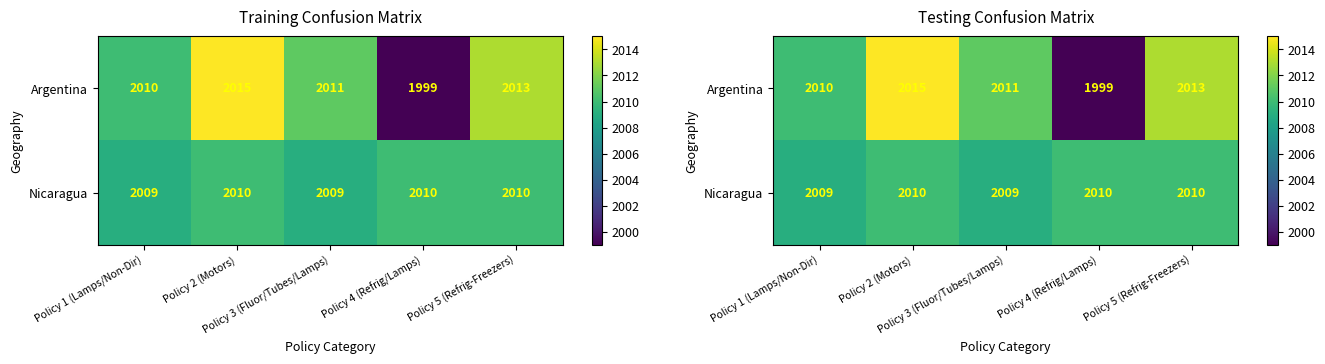

What is the average value of the Argentina series?

2010